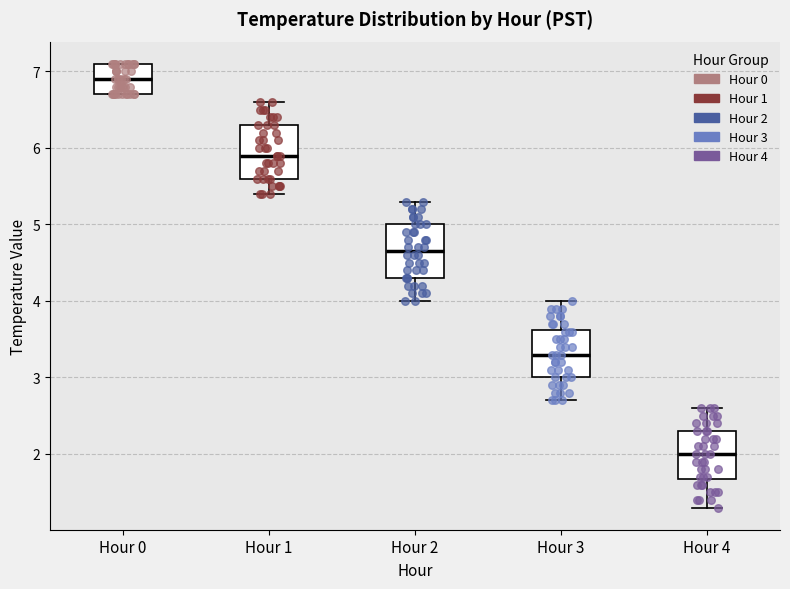

Reading left to right, read every box against the y-axis: the position of its median line, the range the box covers, and the ends of its whiskers. The values are not printed on the chart, so give them approximately, as read against the axis.

Hour 0: median 6.9, box 6.7 to 7.1, whiskers 6.7 to 7.1
Hour 1: median 5.9, box 5.6 to 6.3, whiskers 5.4 to 6.6
Hour 2: median 4.7, box 4.3 to 5.0, whiskers 4.0 to 5.3
Hour 3: median 3.3, box 3.0 to 3.6, whiskers 2.7 to 4.0
Hour 4: median 2.0, box 1.7 to 2.3, whiskers 1.3 to 2.6